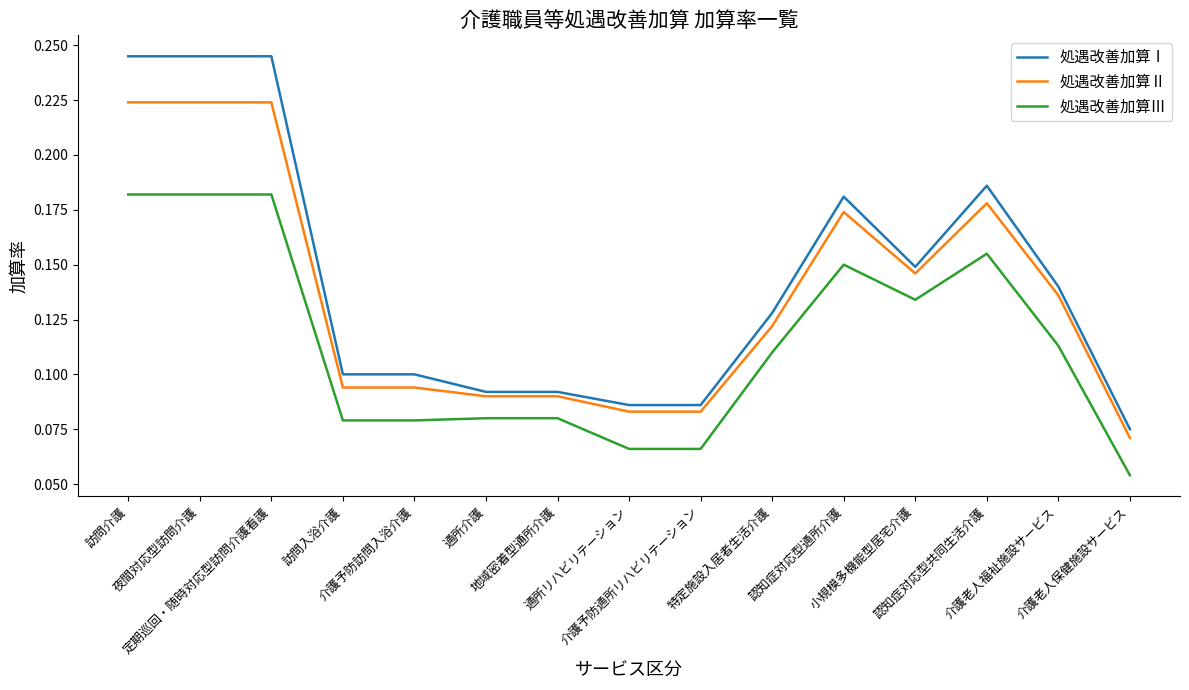

Rank the series by their average value, from highest to lowest.

処遇改善加算Ⅰ, 処遇改善加算Ⅱ, 処遇改善加算Ⅲ